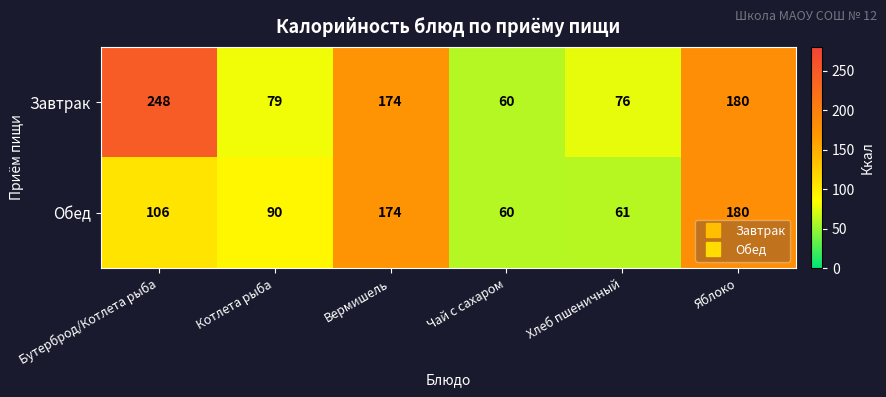

Is it true that Обед equals 95 at Чай с сахаром?

False